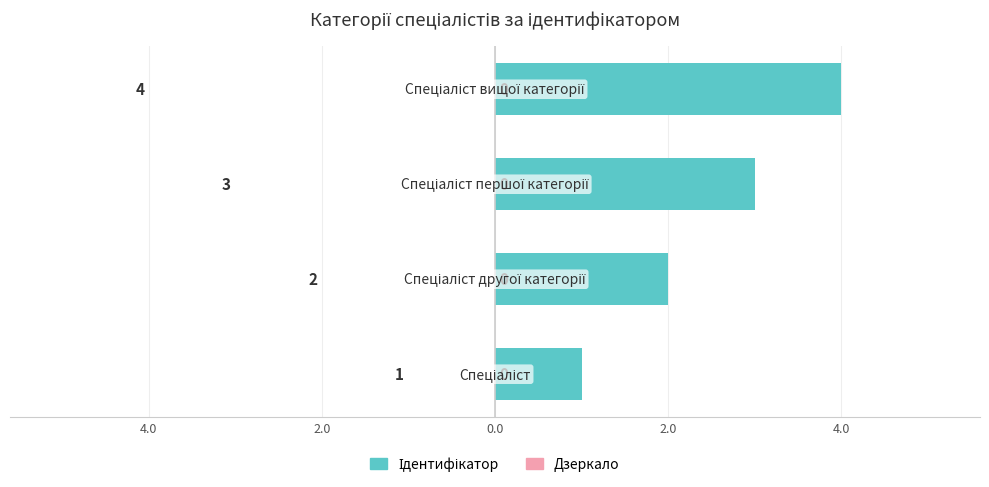

Are the bars horizontal?

Yes